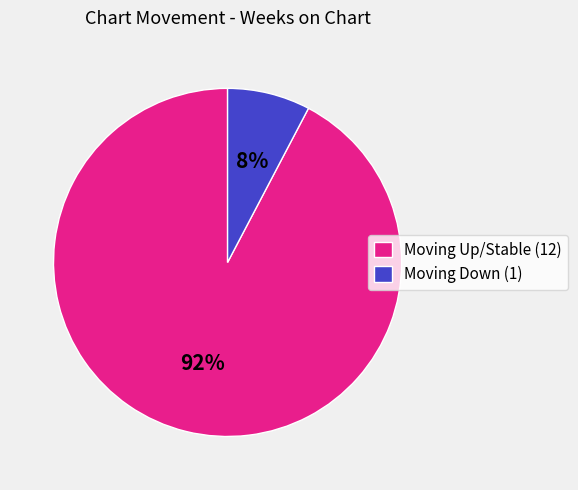

Do Moving Up/Stable (12) and Moving Down (1) together represent more than half of the pie?

Yes